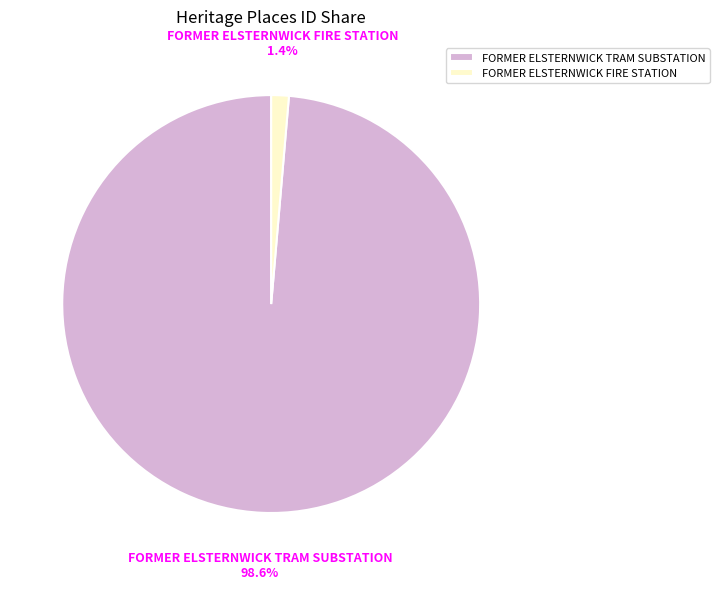

Is FORMER ELSTERNWICK TRAM SUBSTATION the majority of the pie?

Yes